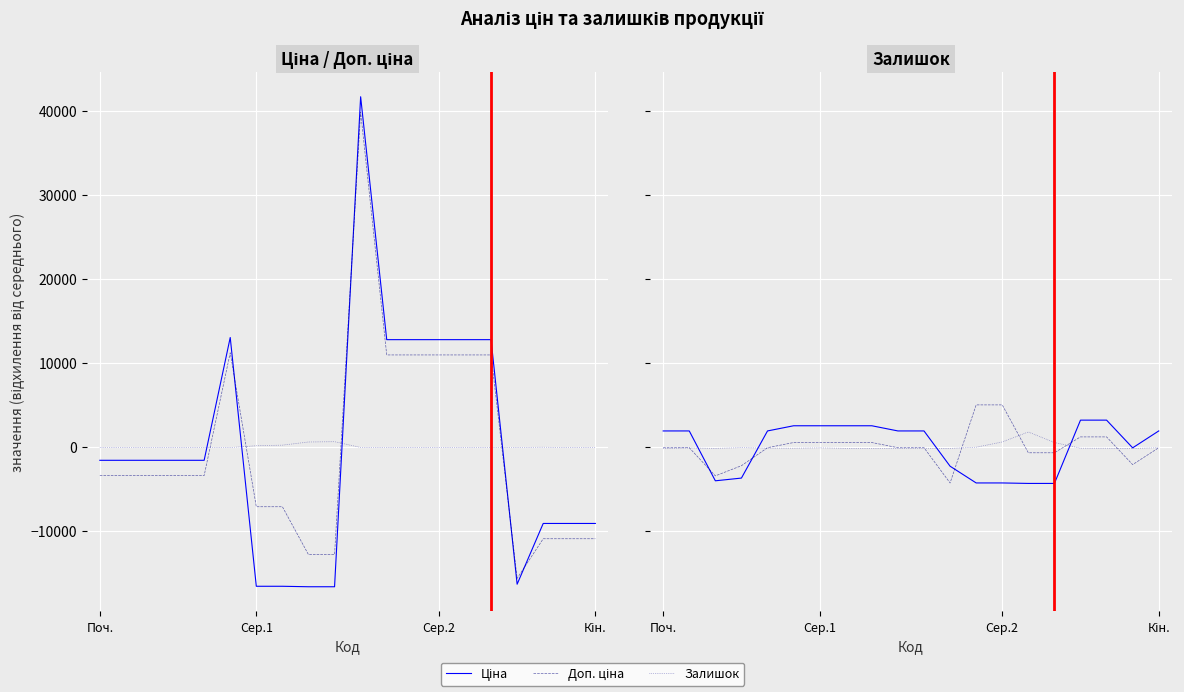

True or false: Залишок and Ціна intersect in this chart.

True